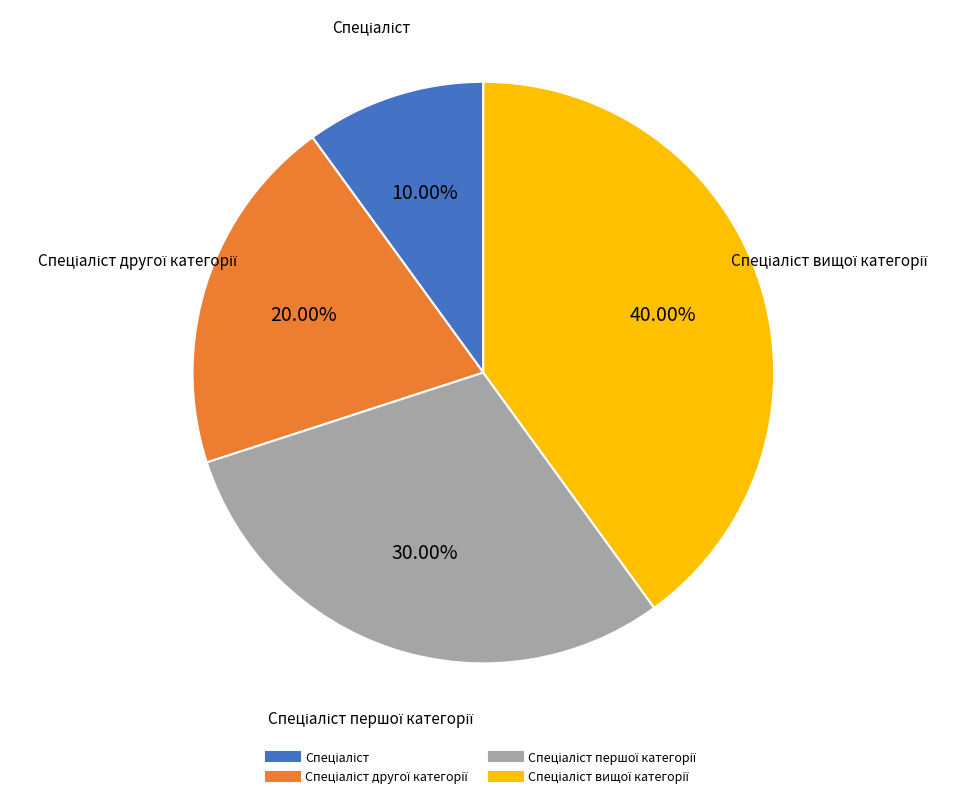

How many segments does this pie chart have?

4